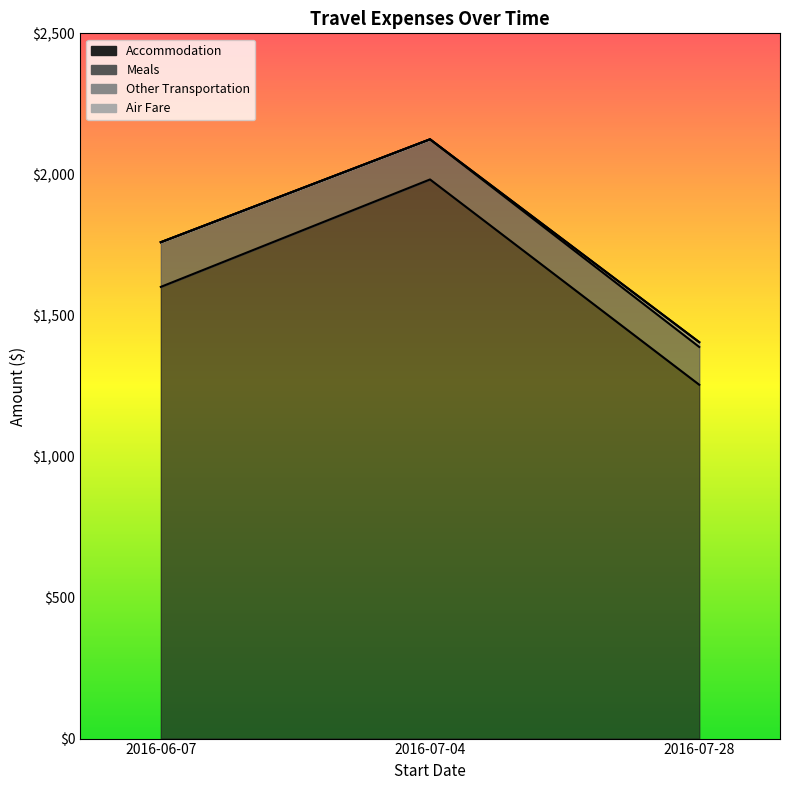

At 2016-07-04, list the series in order from smallest to largest.

Other Transportation, Air Fare, Meals, Accommodation